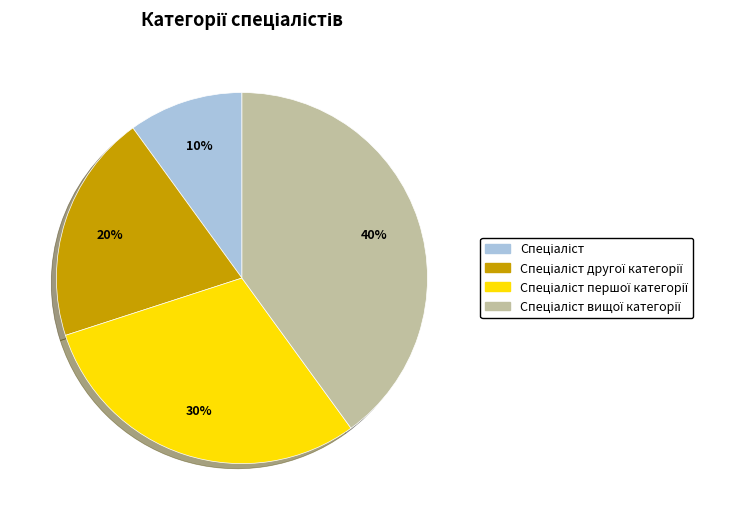

To the nearest percent, what is the average slice percentage?

25%